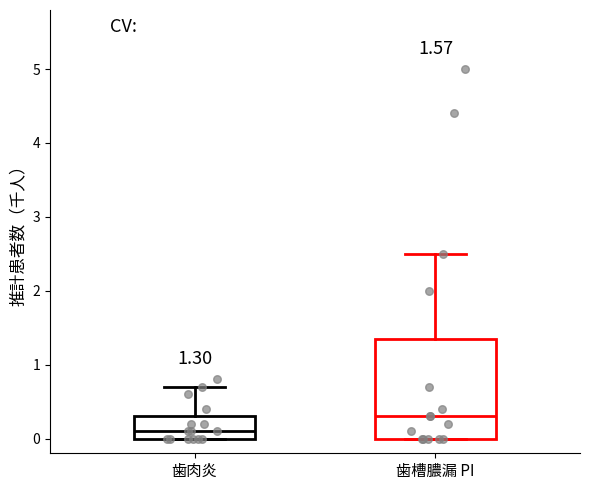

Which box's median line is the lowest?

歯肉炎